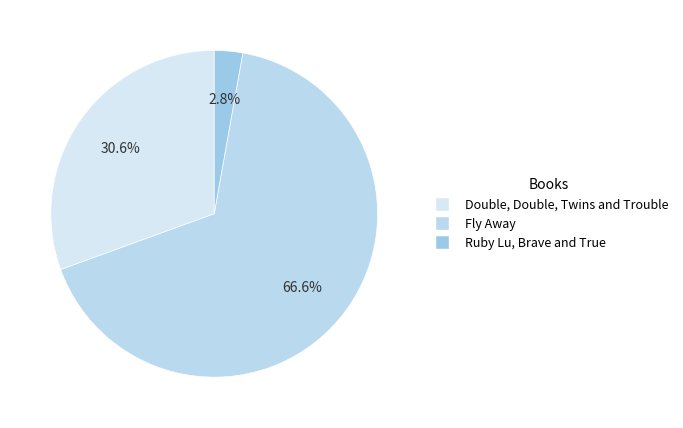

Combined, do Ruby Lu, Brave and True and Fly Away account for over 50%?

Yes